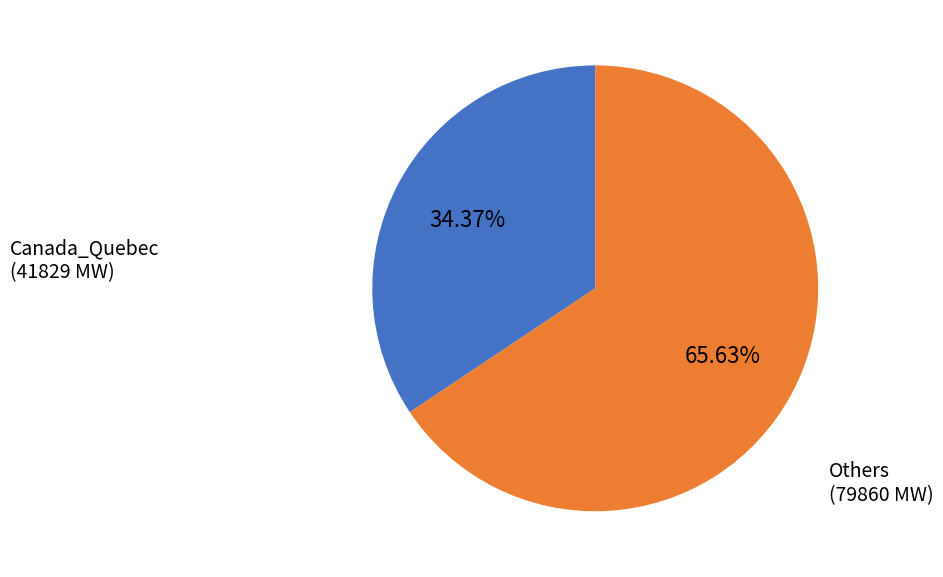

Do Others and Canada_Quebec together represent more than half of the pie?

Yes